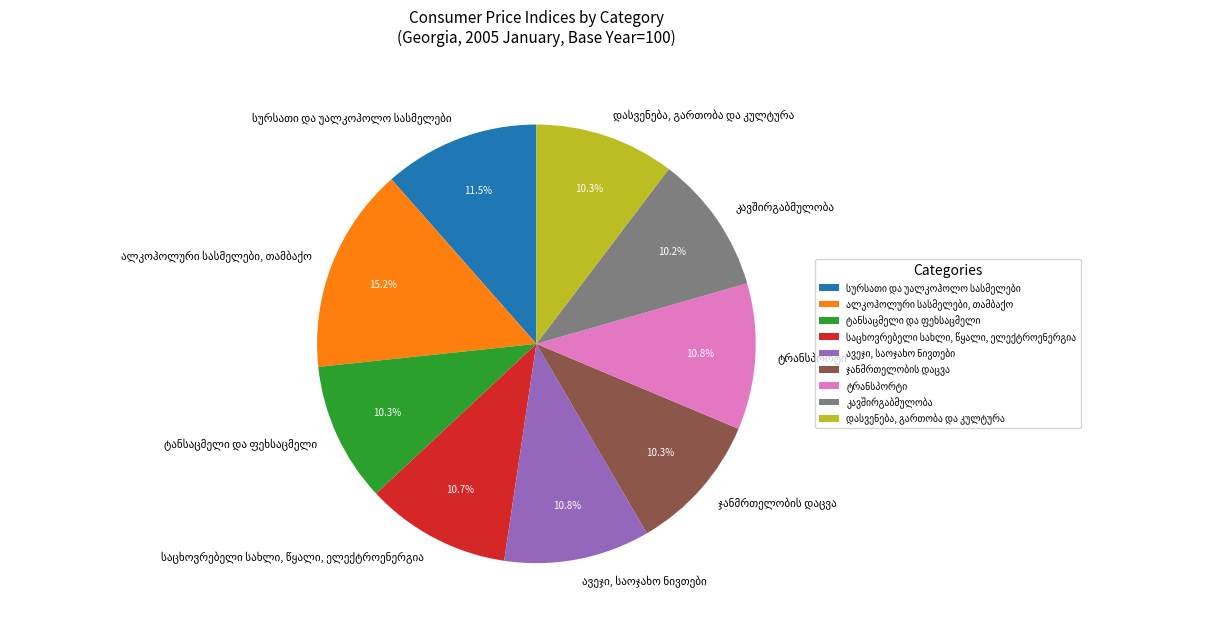

Does any single category account for the majority?

No